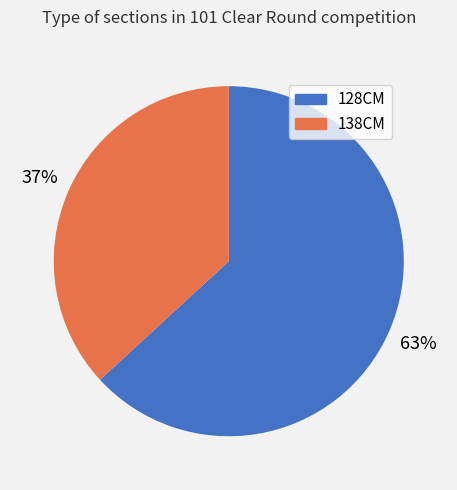

To the nearest percent, what percentage of the pie is 138CM?

37%